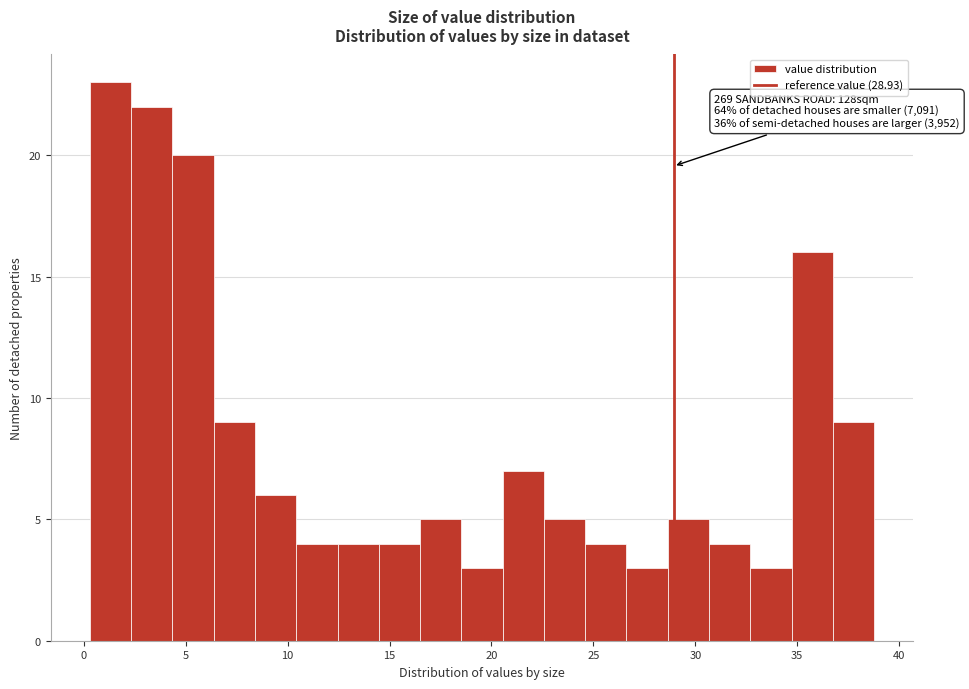

Which range on the x-axis has the tallest bar?

0.5 to 2.5